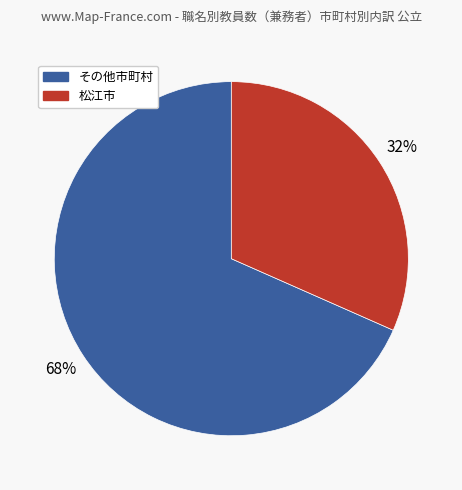

To the nearest percent, what is the average slice percentage?

50%